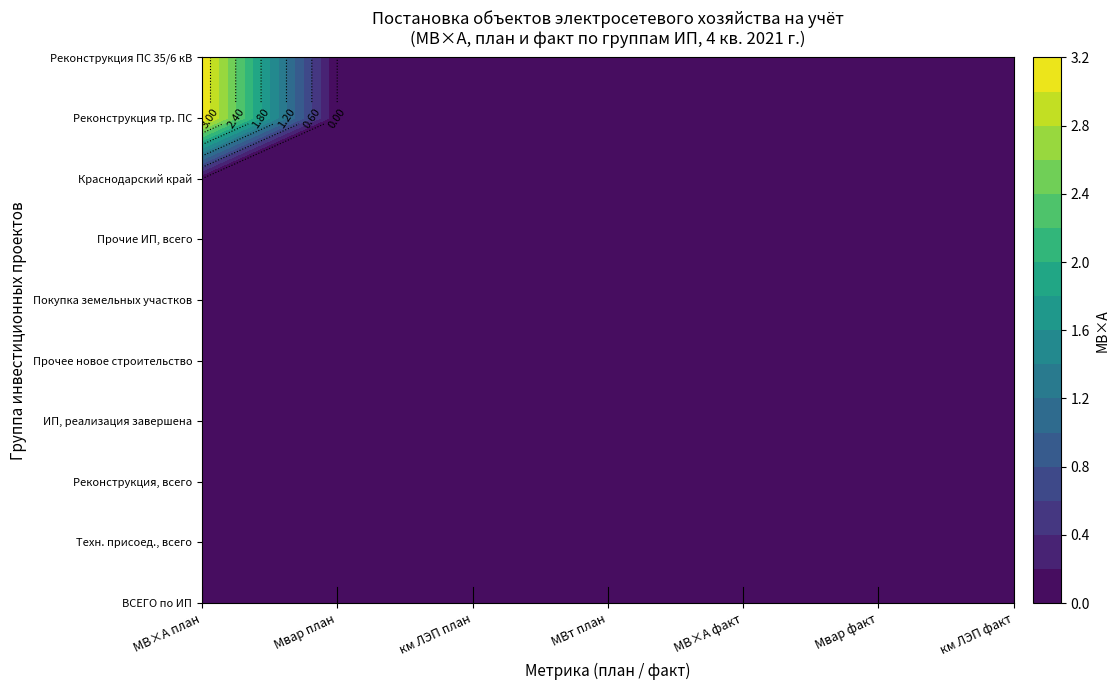

Is the value of Реконструкция трансформаторных подстанций at МВ×А план greater than the value of Прочие инвестиционные проекты, всего at Мвар план?

Yes